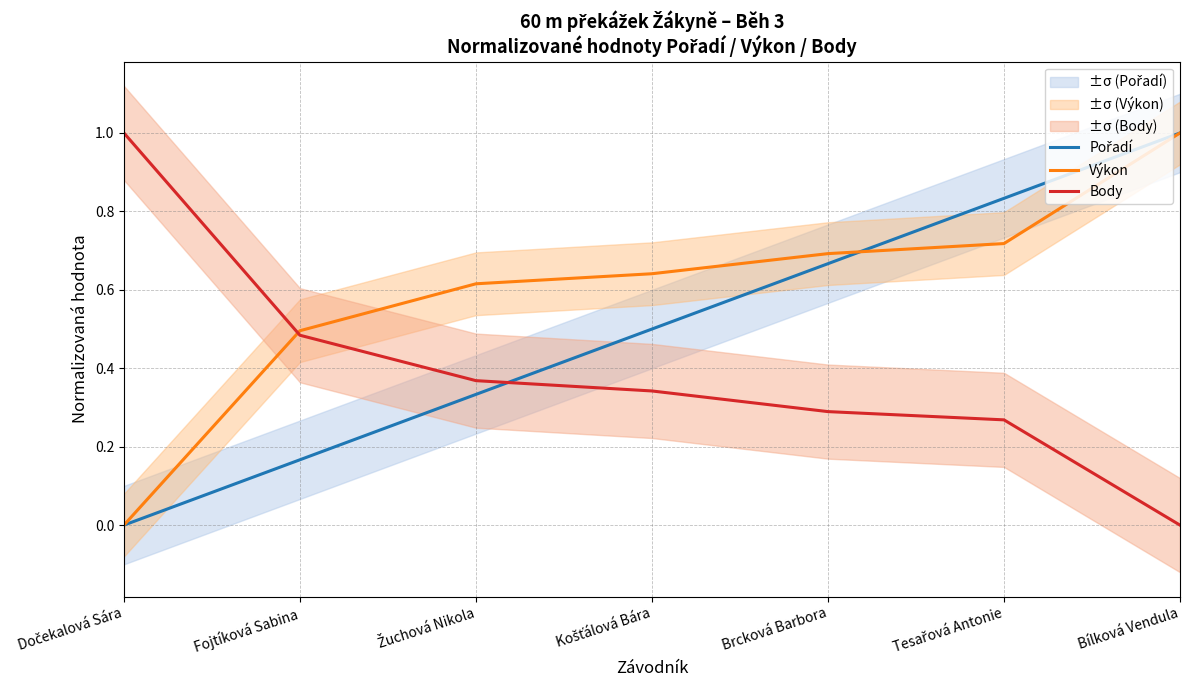

How many distinct data groups are displayed?

3